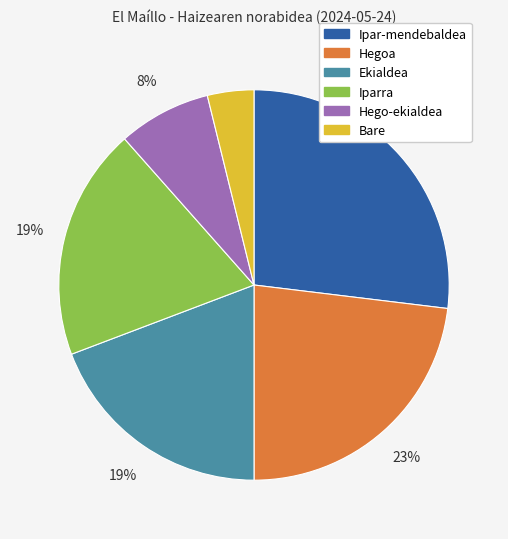

Is it true that Ekialdea is 19% of the pie?

True